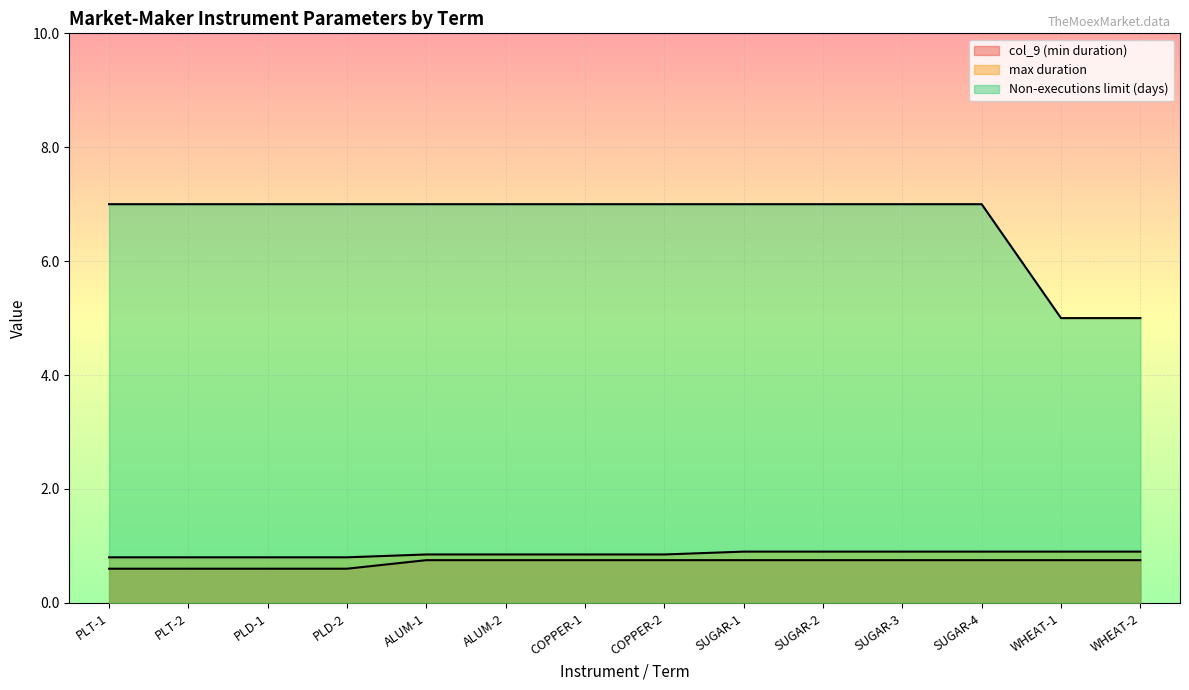

True or false: col_9 (min duration) has more than 2 points higher than both neighbors.

False